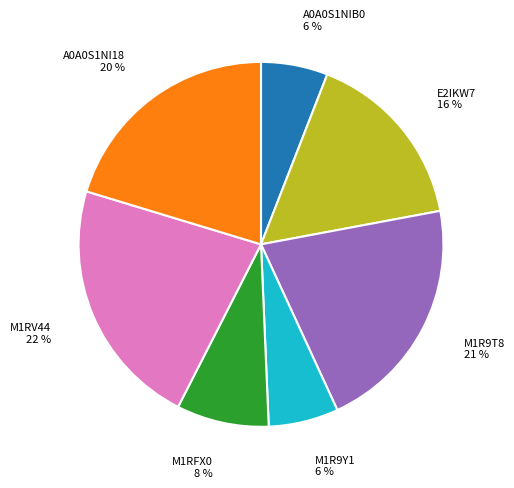

To the nearest percent, what is the difference between the M1R9Y1 and M1R9T8 slice percentages?

15%